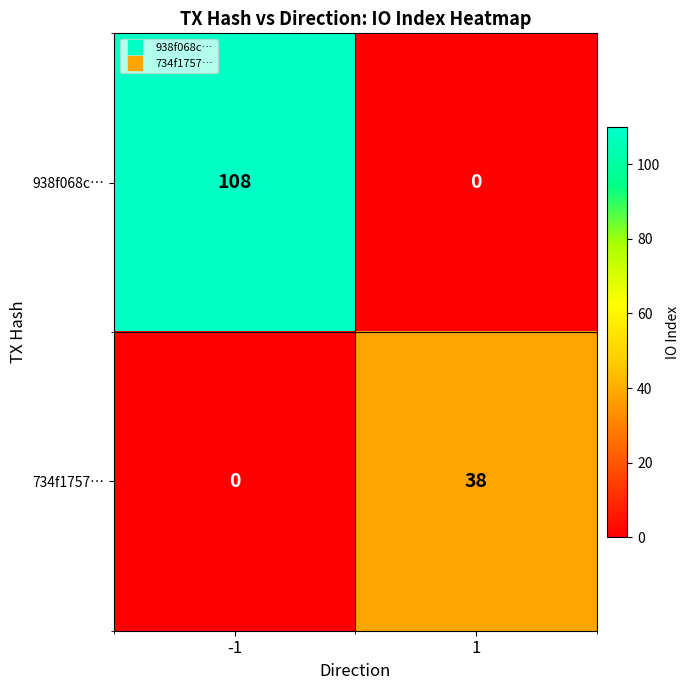

The 938f068c… series shows 108 at -1. True or false?

True